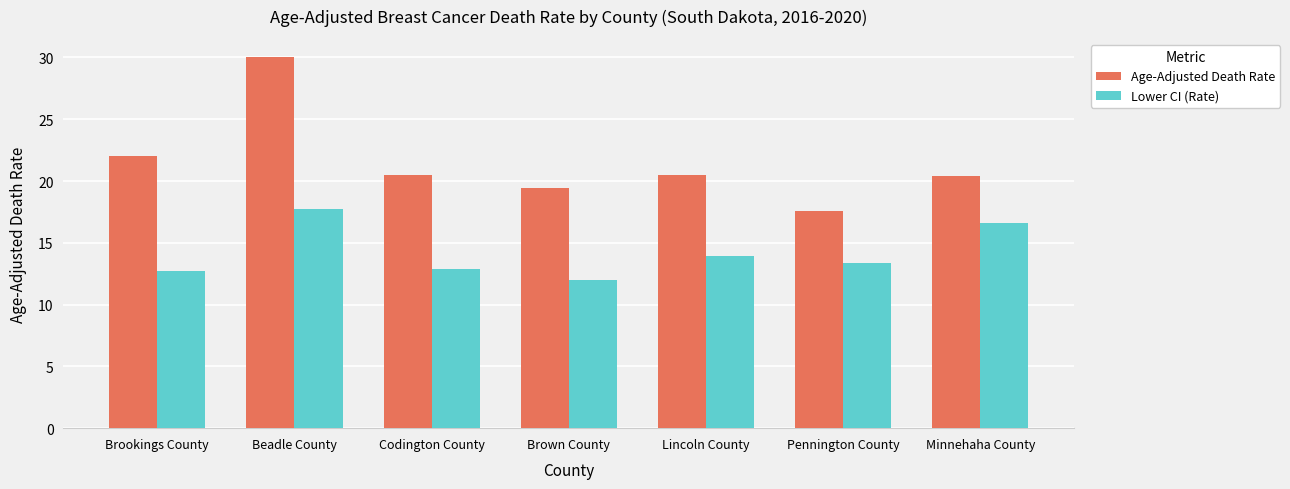

What position from the right is Lincoln County?

3